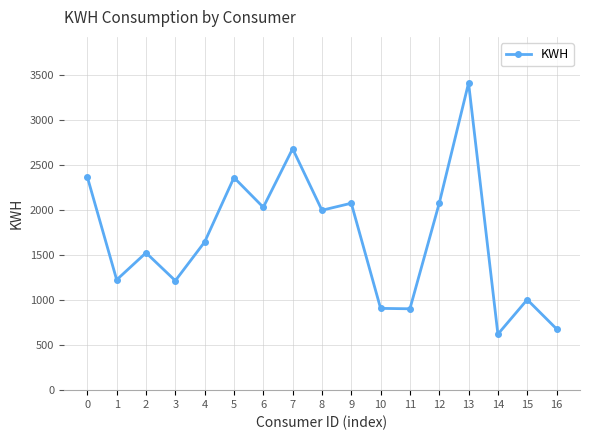

Between 1 and 5, which is larger?

5